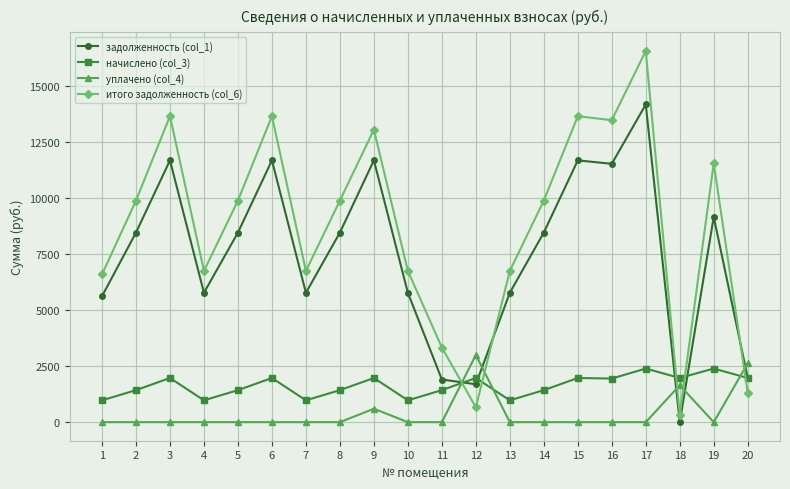

What is the minimum value for начислено (col_3)?

975.2